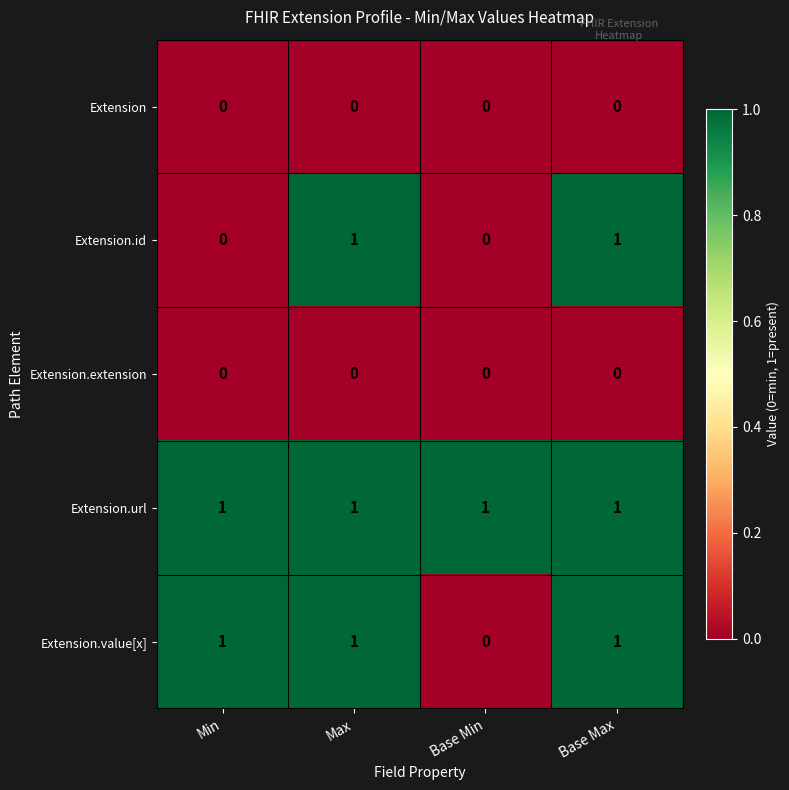

The value of Extension.id at Min is 0. True or false?

True